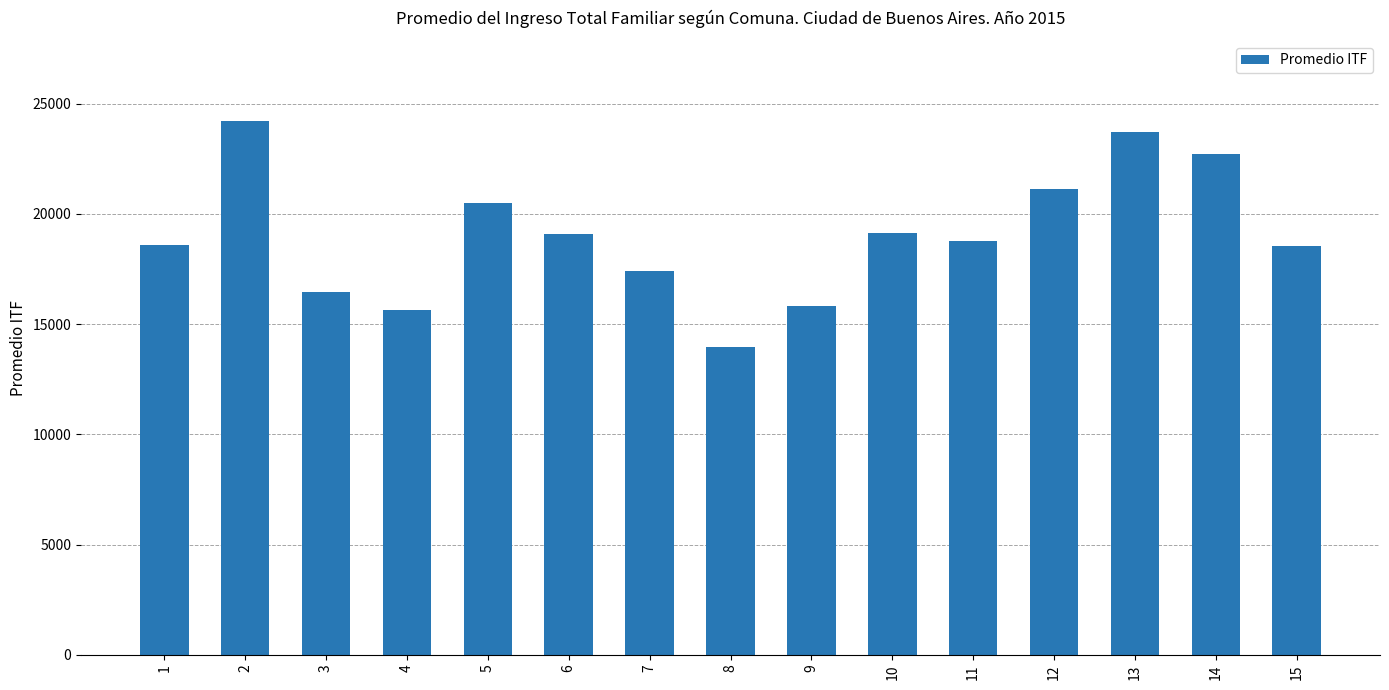

Is it true that the value at 7 is 8127?

False